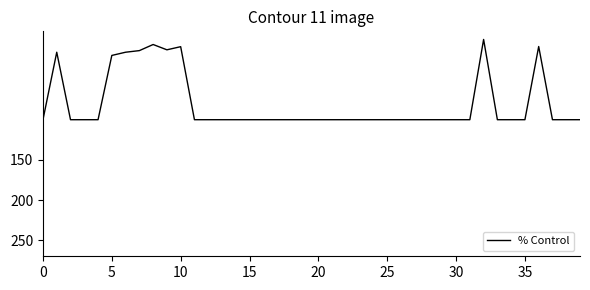

What is the difference between the maximum and minimum values?

99.9